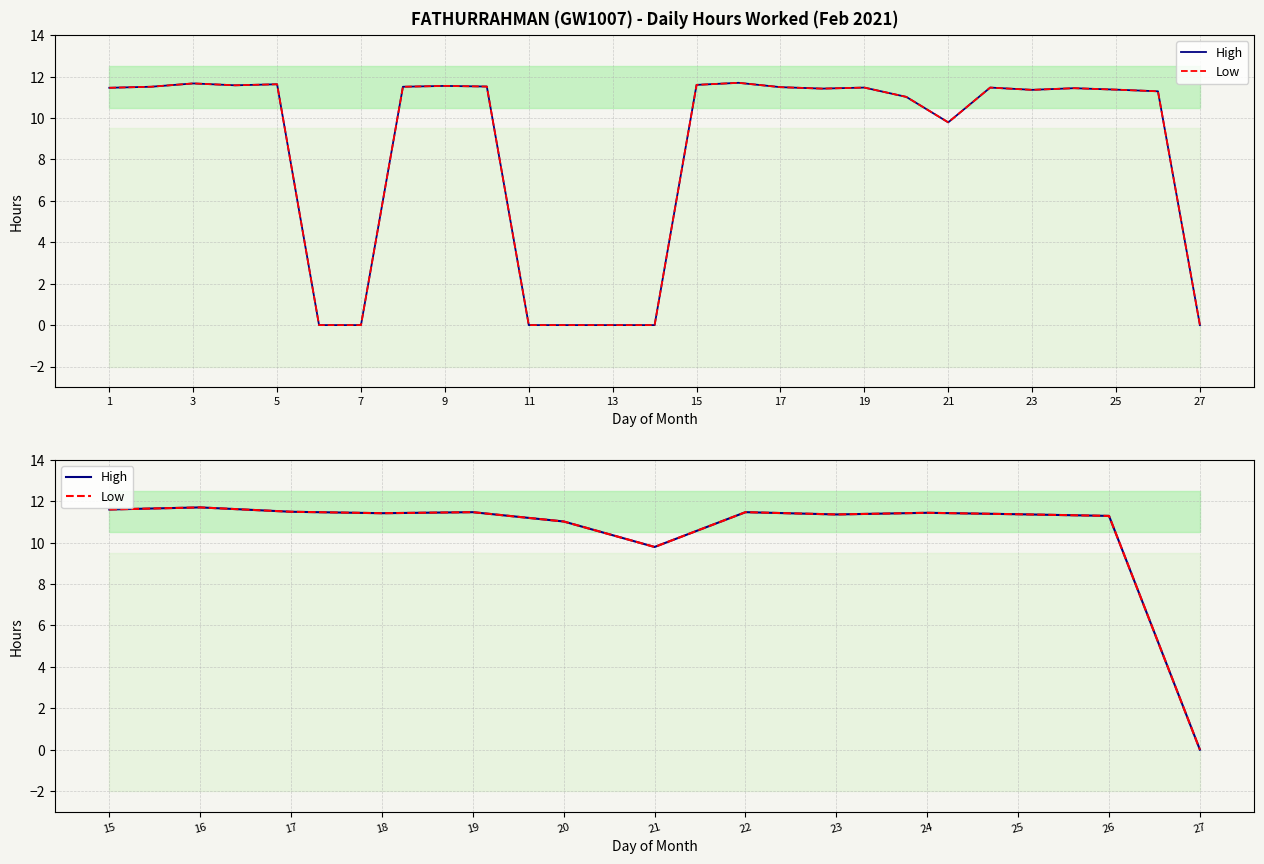

In High, how many points are lower than both neighbors (excluding endpoints)?

3